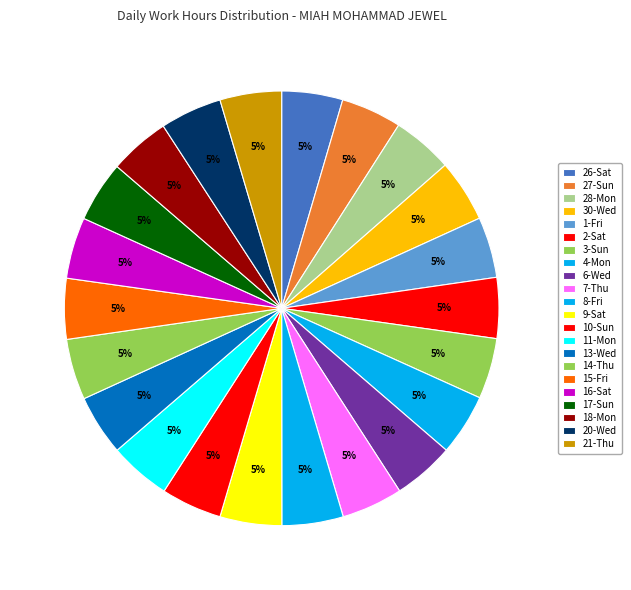

What is the ratio of the value at 20-Wed to the value at 11-Mon?

1.0